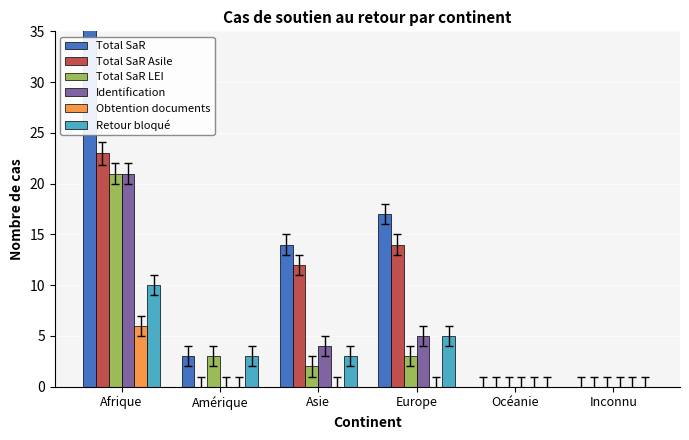

How many values in Obtention documents are above zero?

1